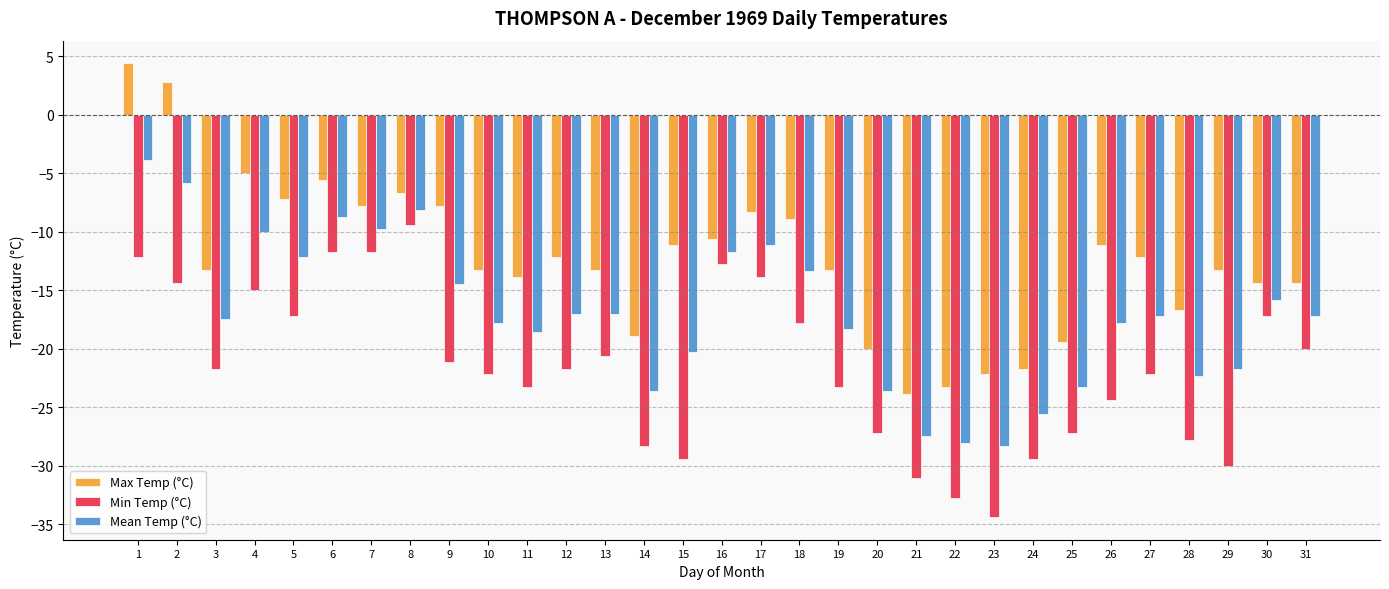

The value of Max Temp (°C) at 16 is -10.6. True or false?

True